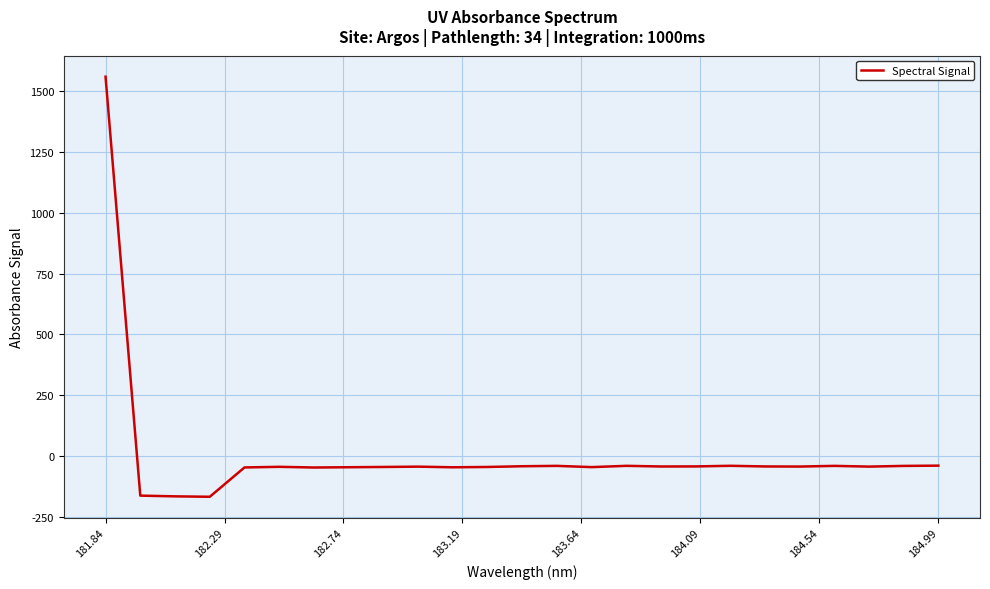

What is the difference between the maximum and minimum values?

1725.3